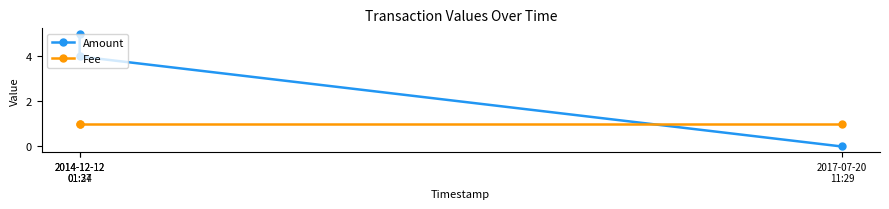

Reading left to right, list all the values displayed in this chart.

Amount: 2014-12-12
01:27=5	2014-12-12
01:34=4	2017-07-20
11:29=0
Fee: 2014-12-12
01:27=1	2014-12-12
01:34=1	2017-07-20
11:29=1